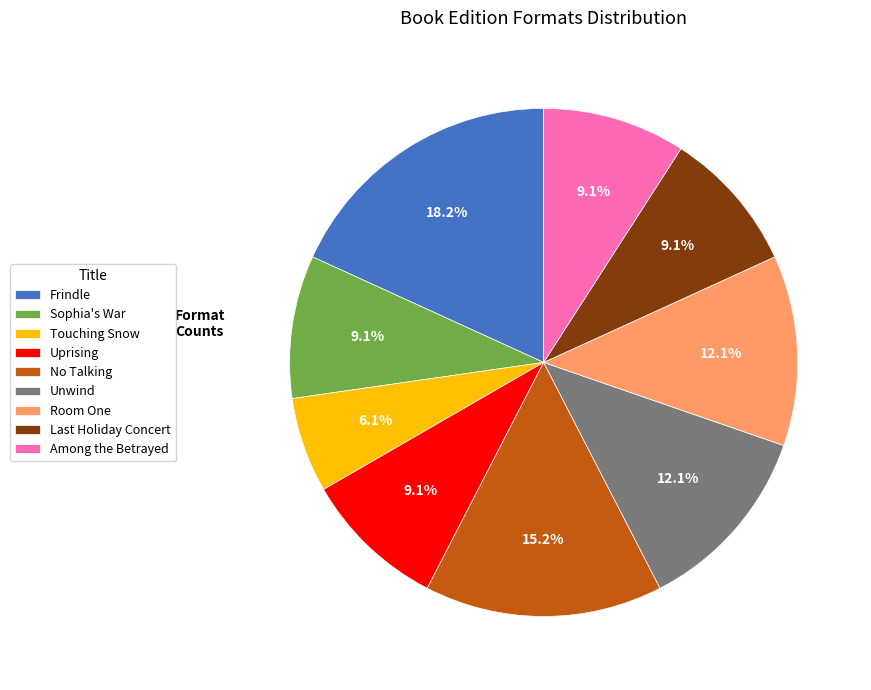

Does Uprising represent more than half of the total?

No